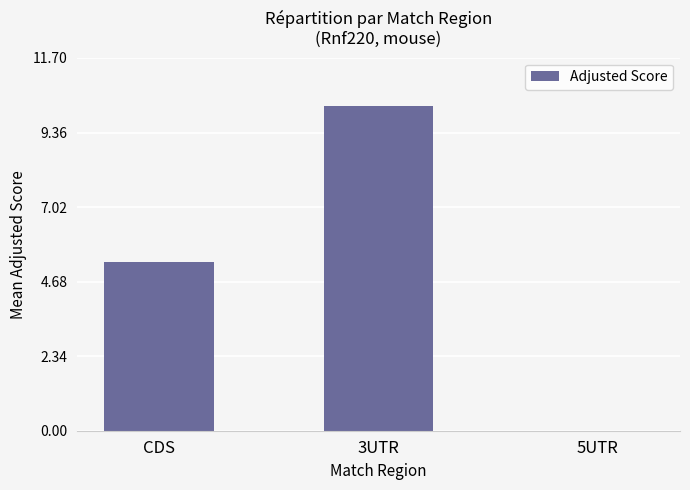

Which has a higher value, 5UTR or 3UTR?

3UTR